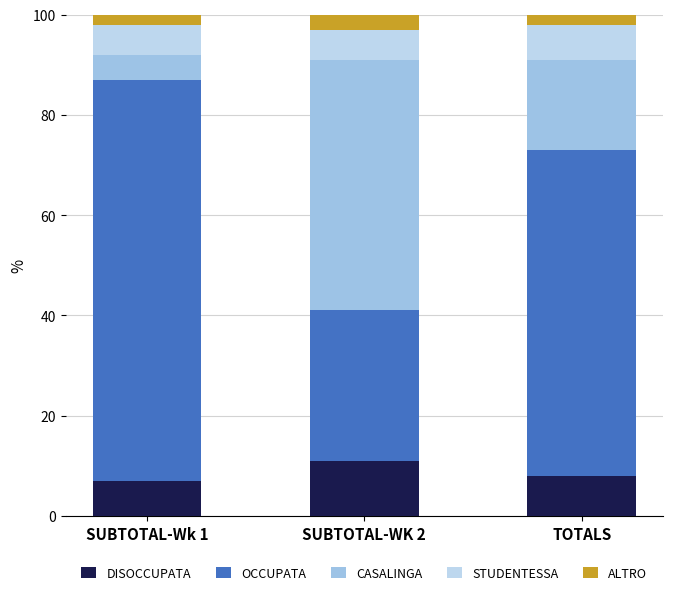

Is it true that CASALINGA equals 9 at SUBTOTAL-Wk 1?

False